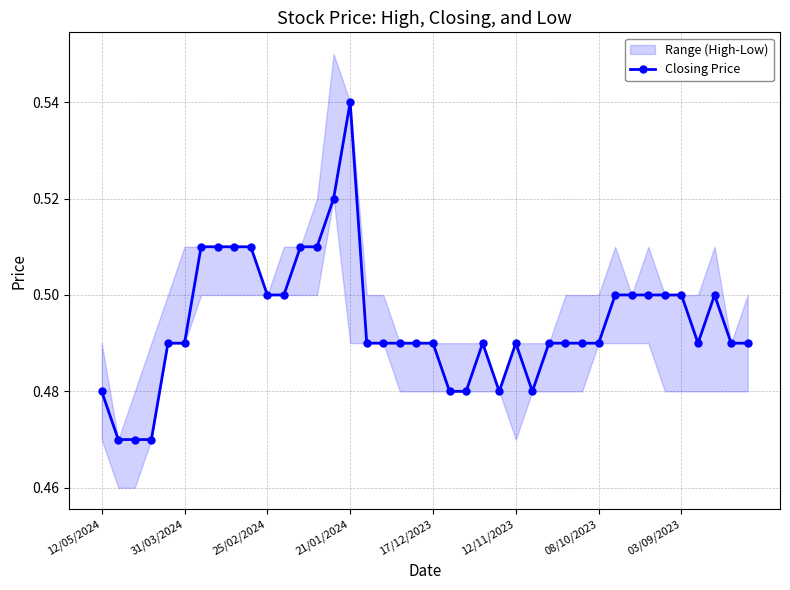

True or false: Closing Price has more than 0 interior local peaks.

True